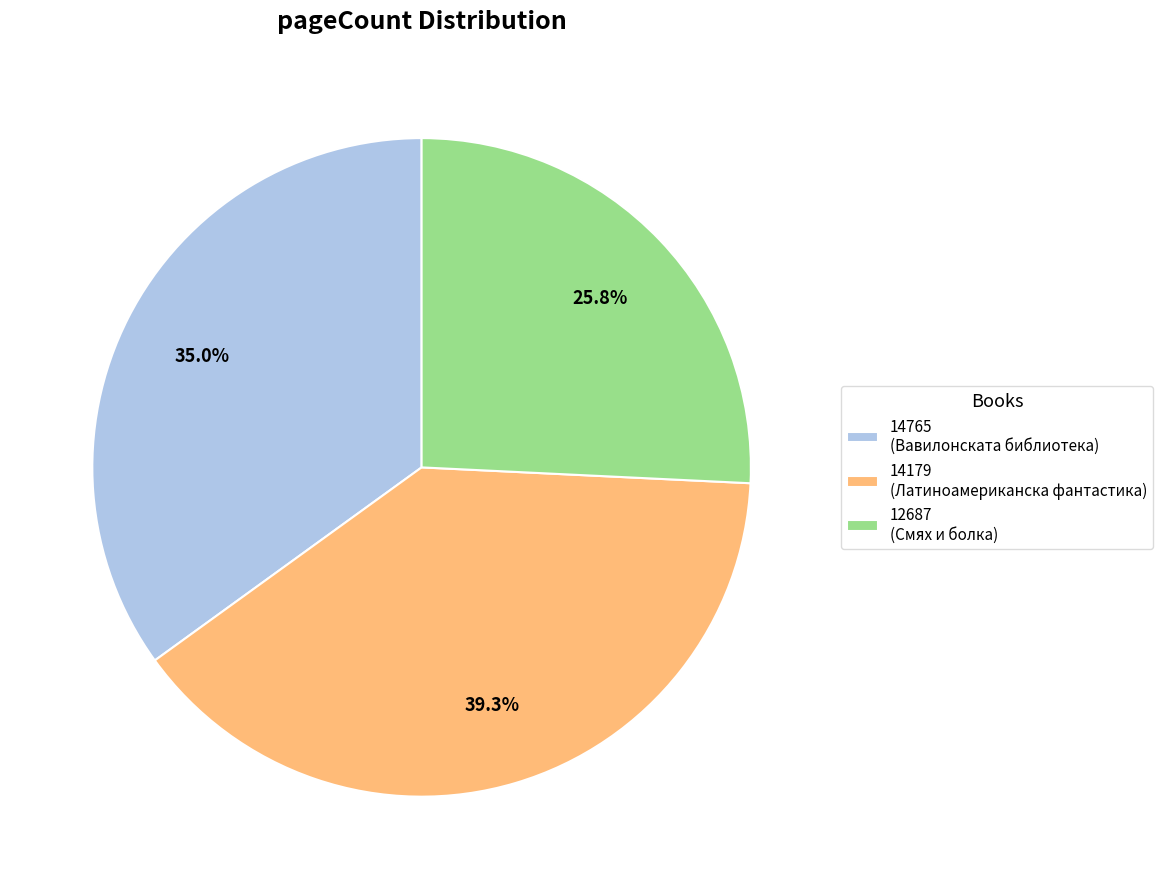

Approximately how many times larger is the value at 12687 compared to 14179?

0.7